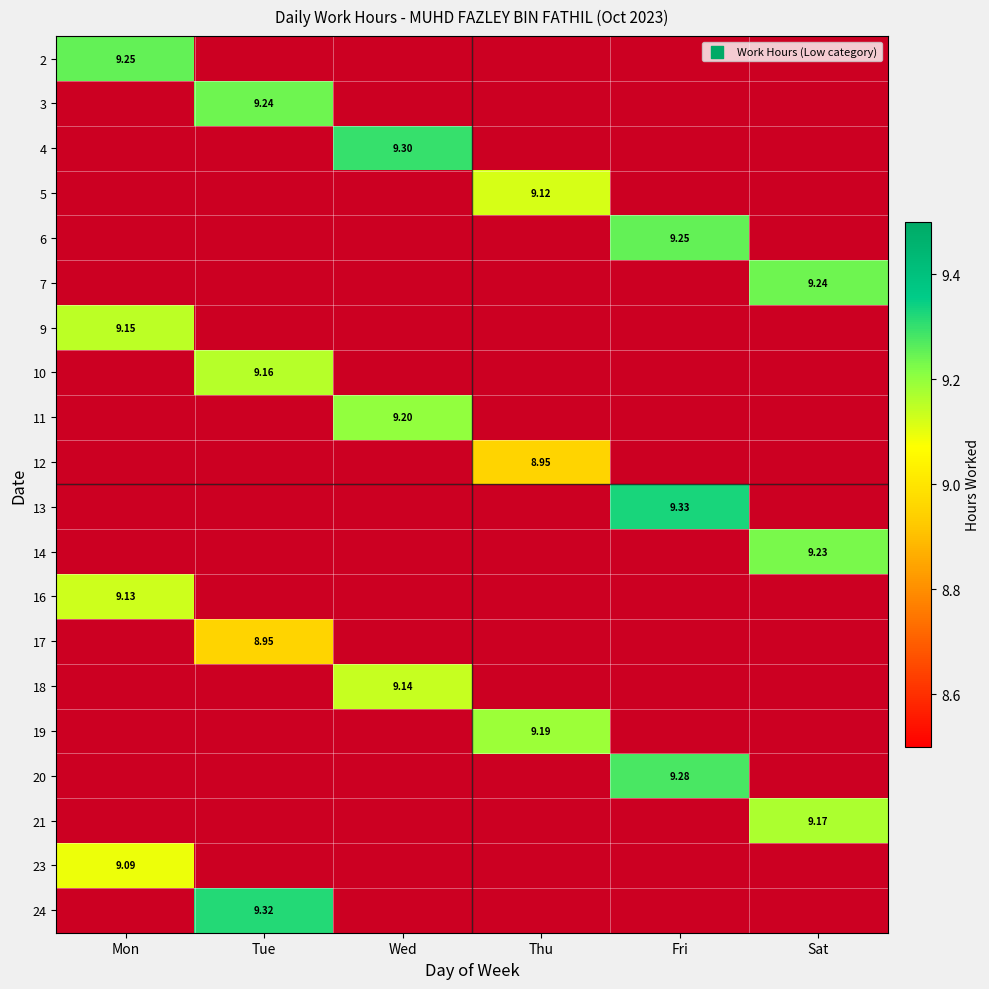

What is the difference between the highest and lowest values at Mon?

0.2